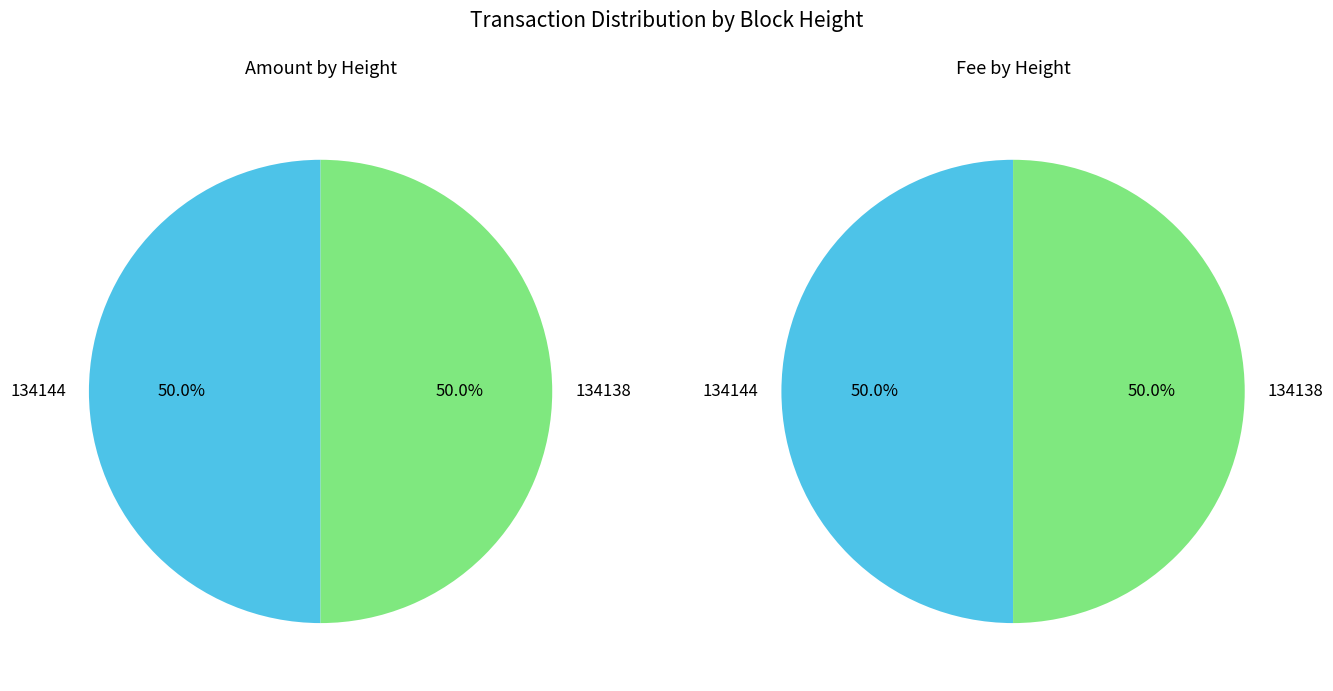

Is it true that 134144 is 50% of the pie?

True